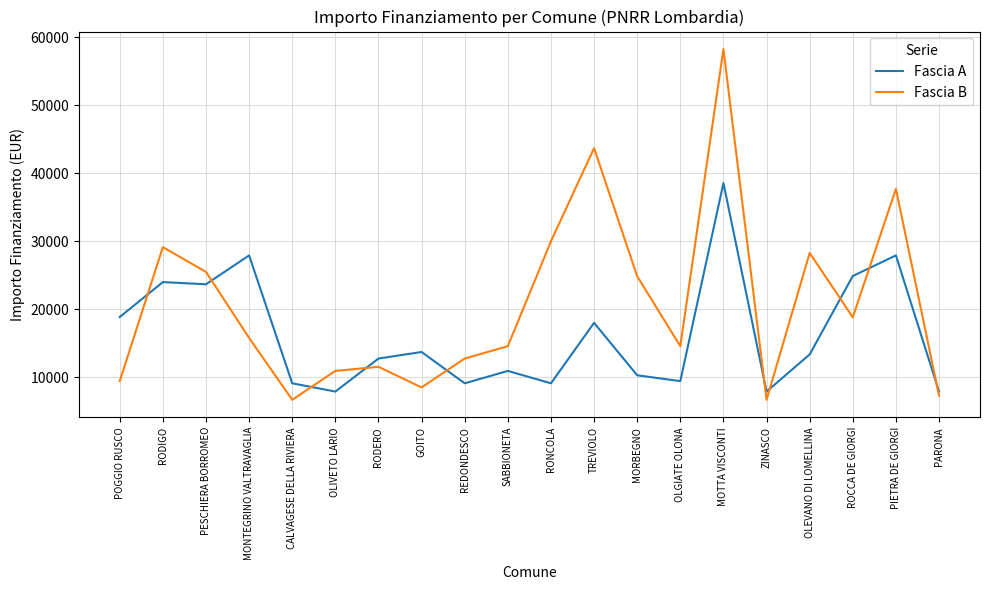

How many interior local peaks does the Fascia B series have?

6